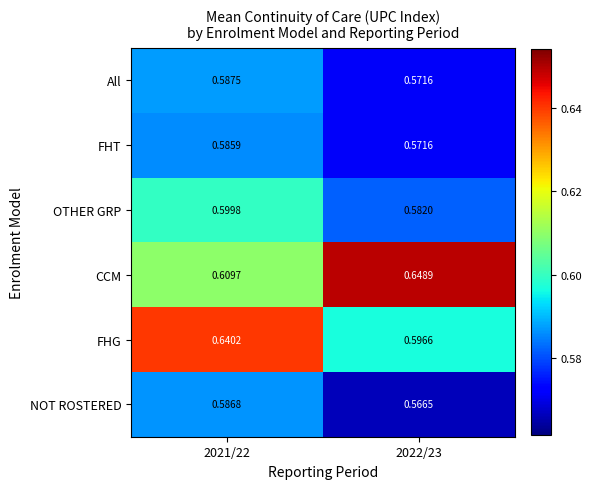

Between 2021/22 and 2022/23, which series saw the biggest shift?

FHG